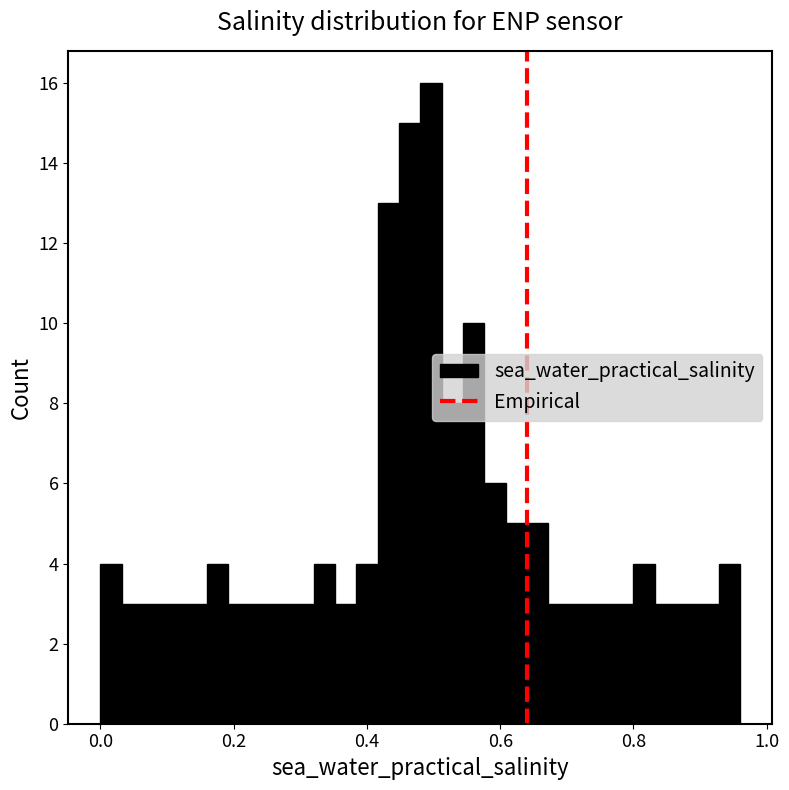

Read against the x-axis, roughly where is the centre of the tallest bar?

0.50